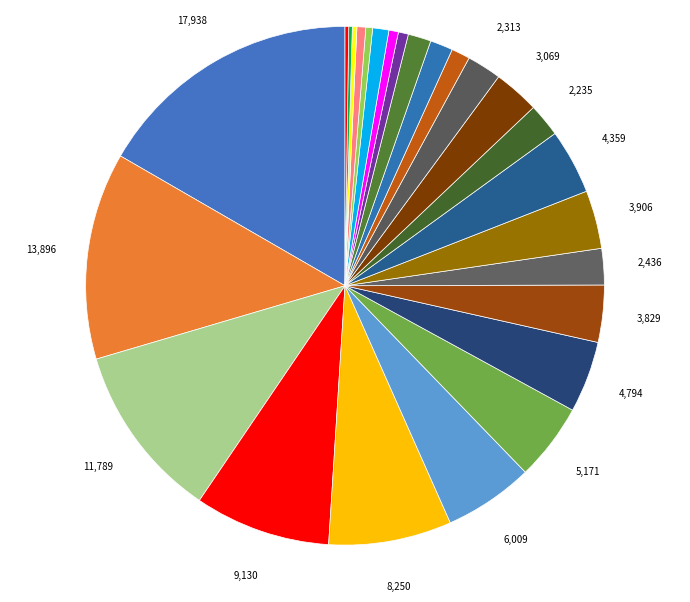

Which slice is the largest?

Zürich